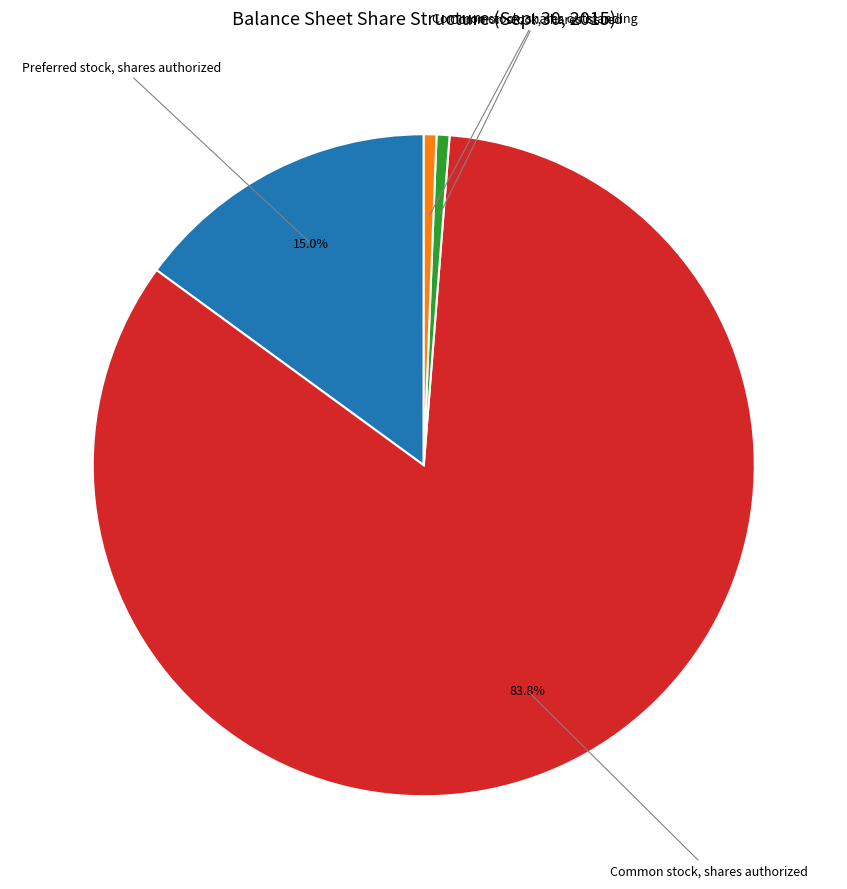

The Preferred stock, shares authorized slice represents 15% of the pie. True or false?

True